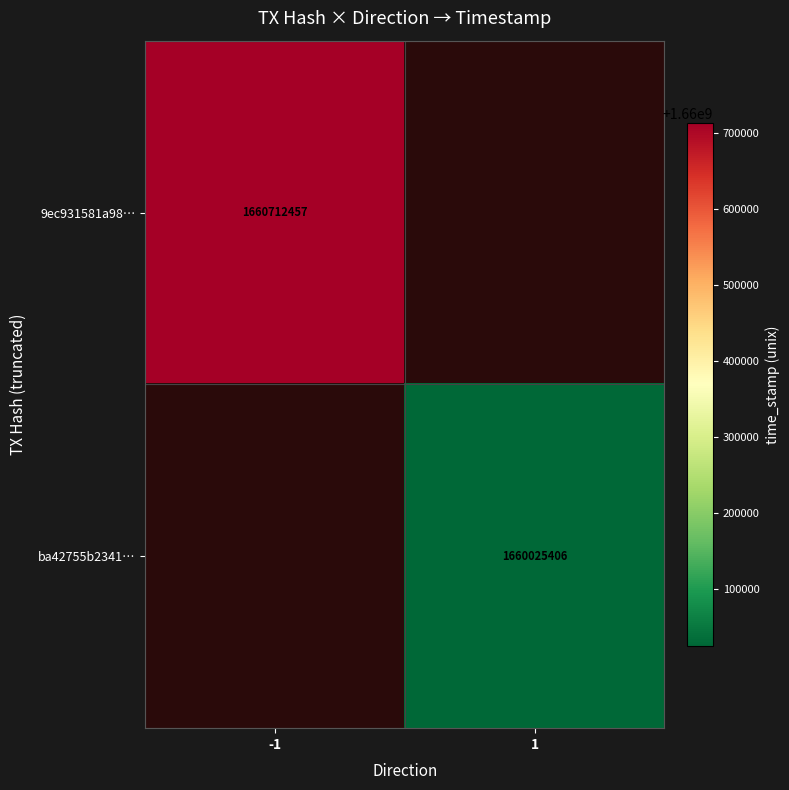

The ba42755b2341… series shows 1660025406 at 1. True or false?

True